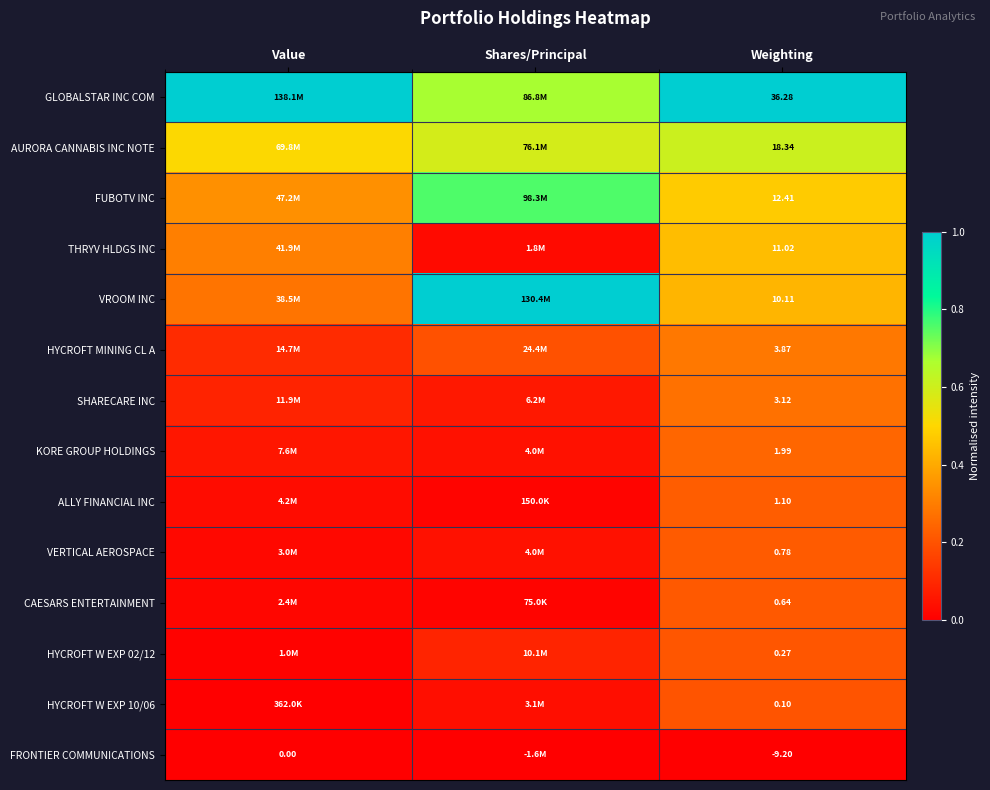

What is the total value across all series at Weighting?

90.8